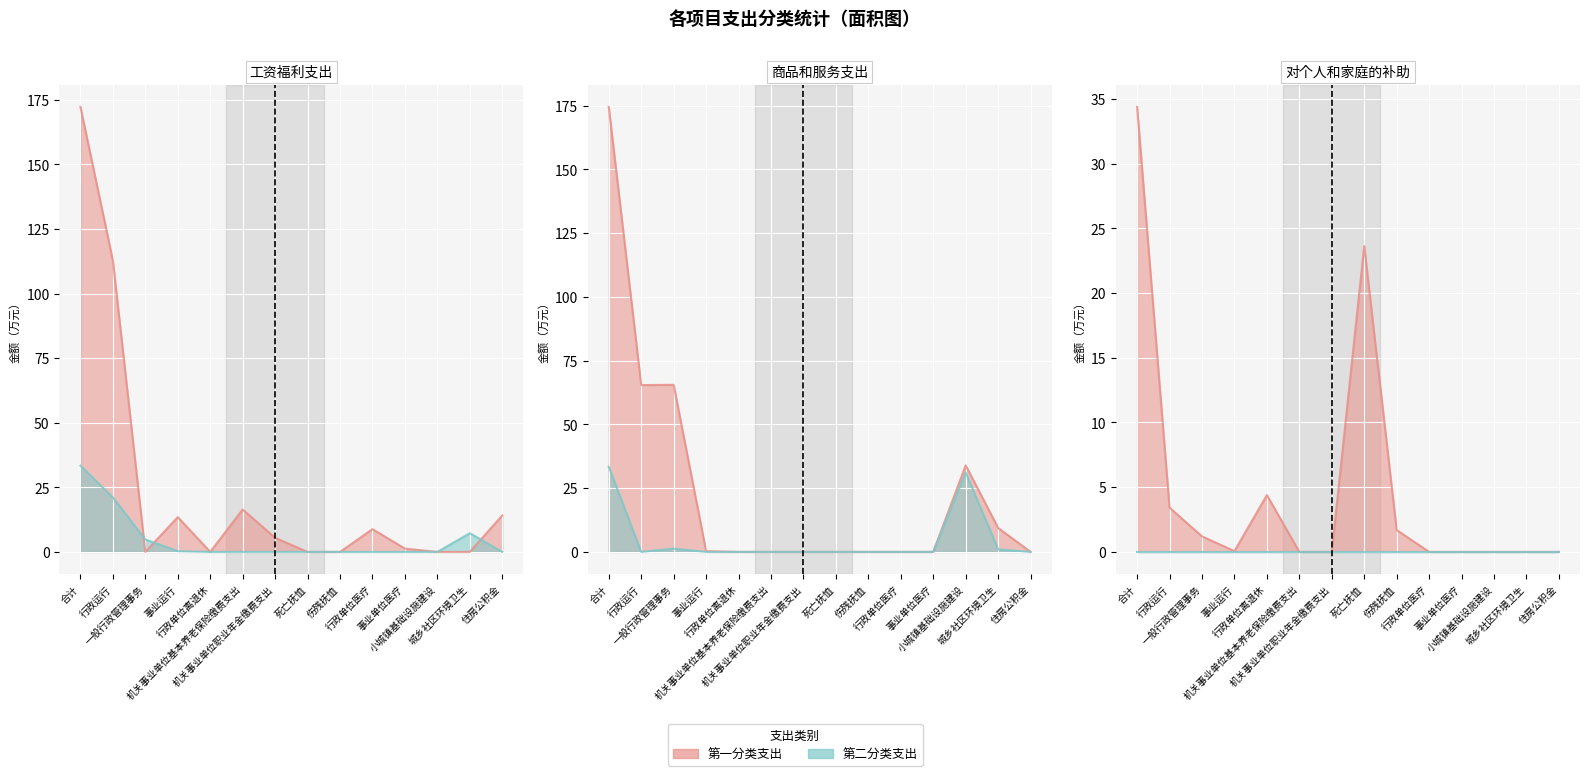

What is the sum of all 商品和服务支出 values?

349.0